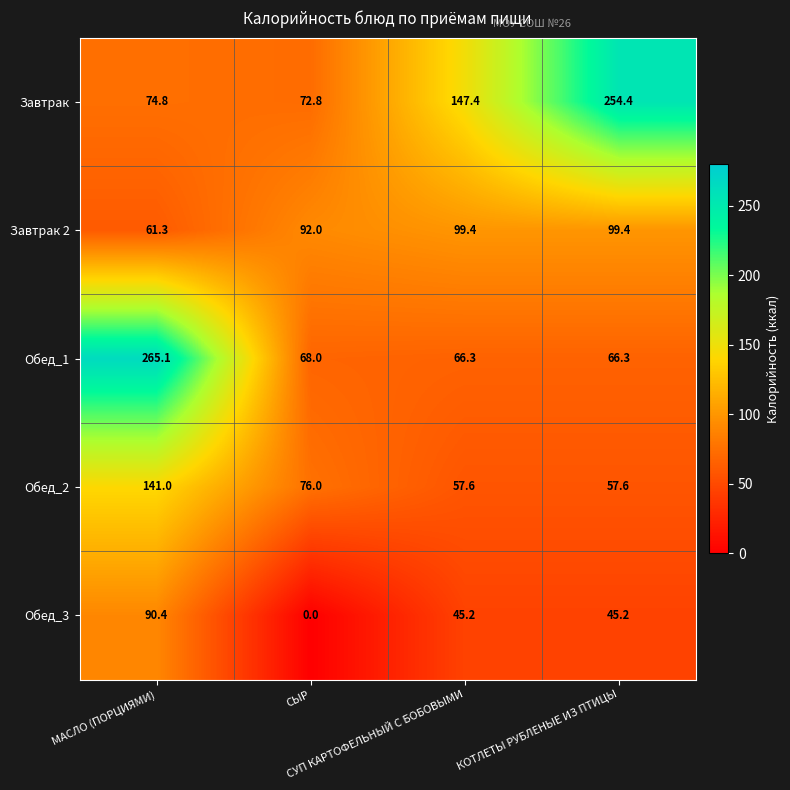

What is the difference between the maximum and minimum values in the Завтрак series?

181.6